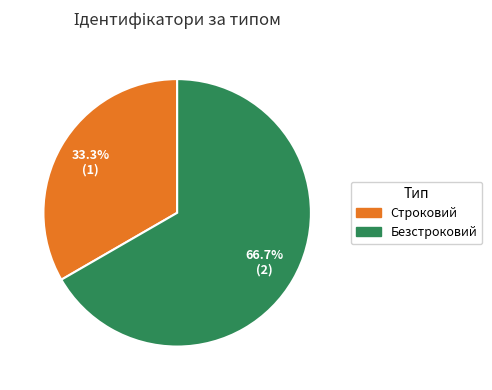

To the nearest percent, what is the difference between the largest and smallest slice percentages?

33%